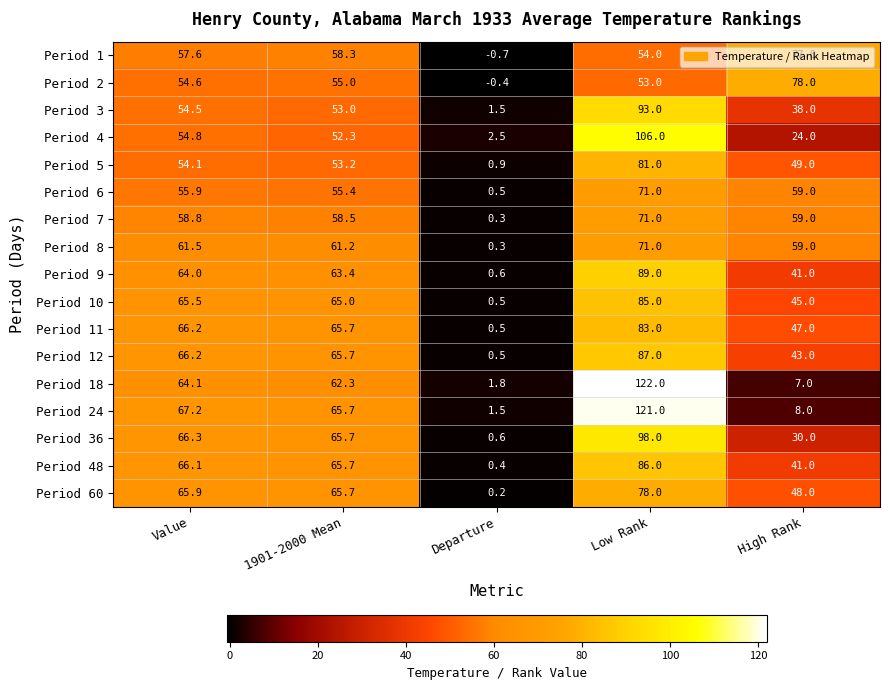

At how many categories does at least one series exceed 94?

1